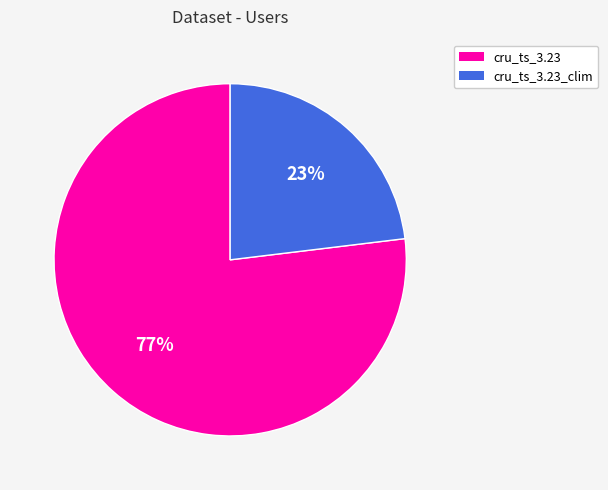

Count the number of slices in the pie.

2